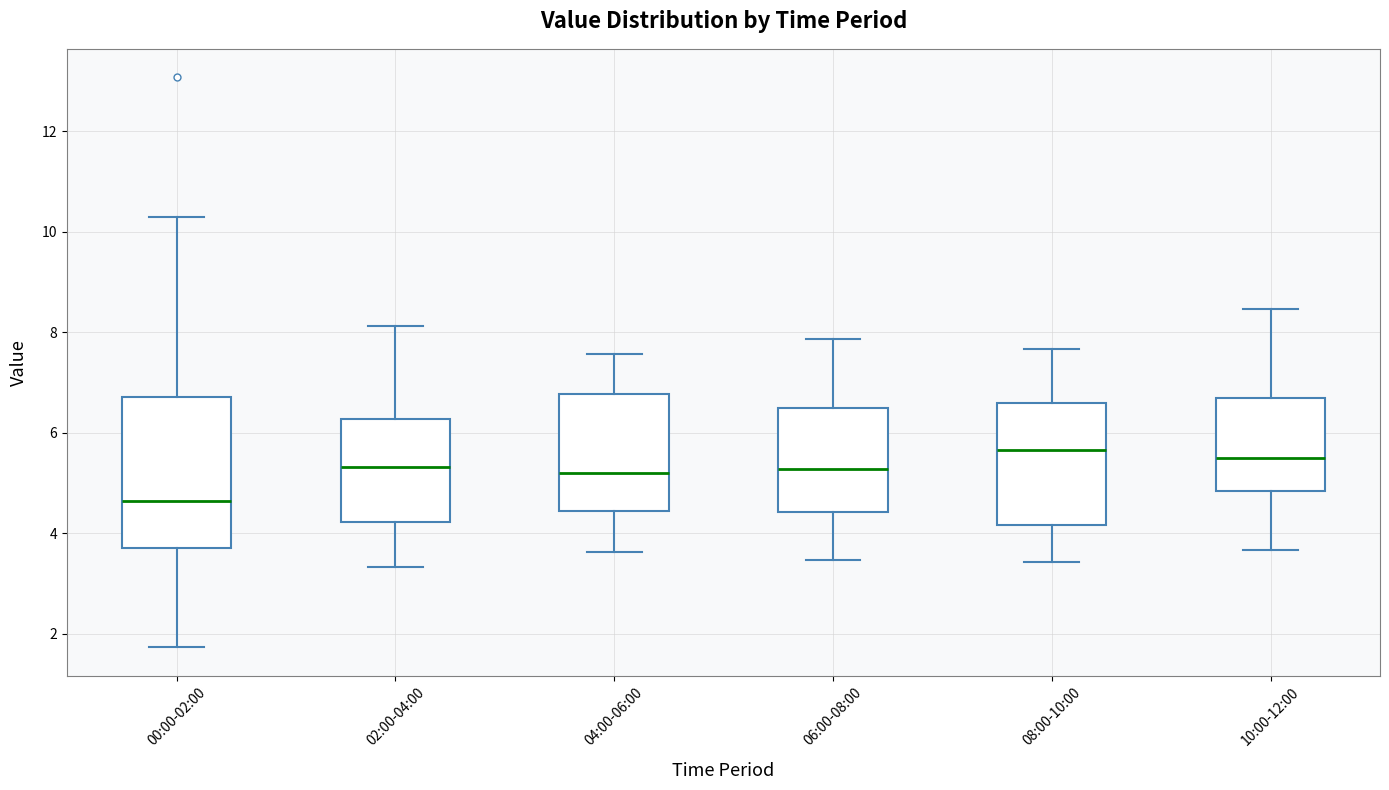

Reading left to right, read every box against the y-axis: the position of its median line, the range the box covers, and the ends of its whiskers. The values are not printed on the chart, so give them approximately, as read against the axis.

00:00-02:00: median 4.6, box 3.8 to 6.8, whiskers 1.8 to 10.4
02:00-04:00: median 5.4, box 4.2 to 6.2, whiskers 3.4 to 8.2
04:00-06:00: median 5.2, box 4.4 to 6.8, whiskers 3.6 to 7.6
06:00-08:00: median 5.2, box 4.4 to 6.4, whiskers 3.4 to 7.8
08:00-10:00: median 5.6, box 4.2 to 6.6, whiskers 3.4 to 7.6
10:00-12:00: median 5.6, box 4.8 to 6.6, whiskers 3.6 to 8.4